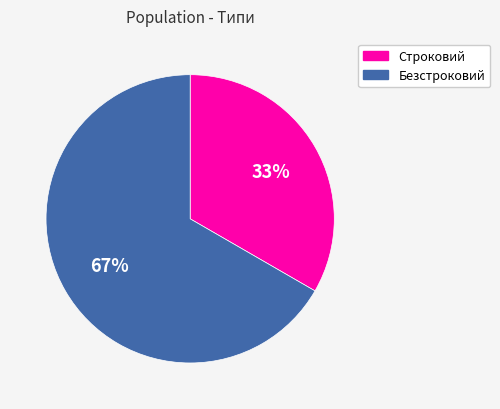

Is Безстроковий the majority of the pie?

Yes